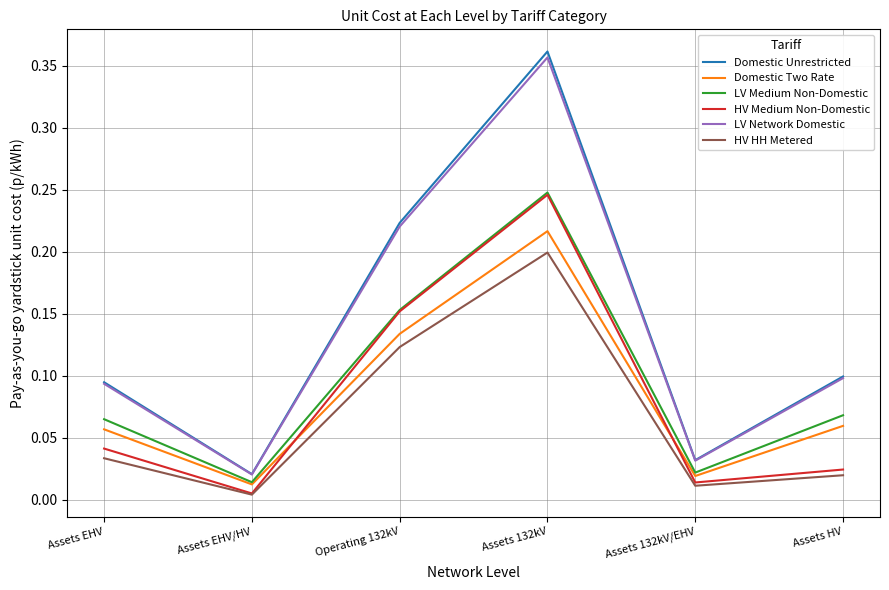

Does the chart display data point markers on the line(s)?

No